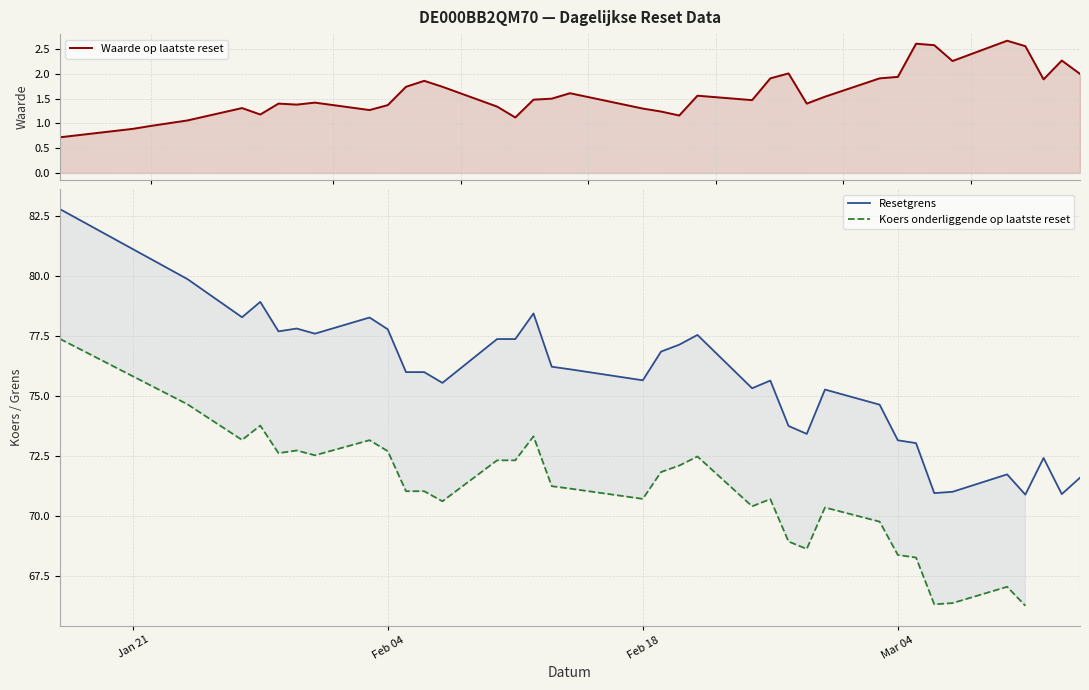

True or false: Resetgrens has more than 2 points higher than both neighbors.

True